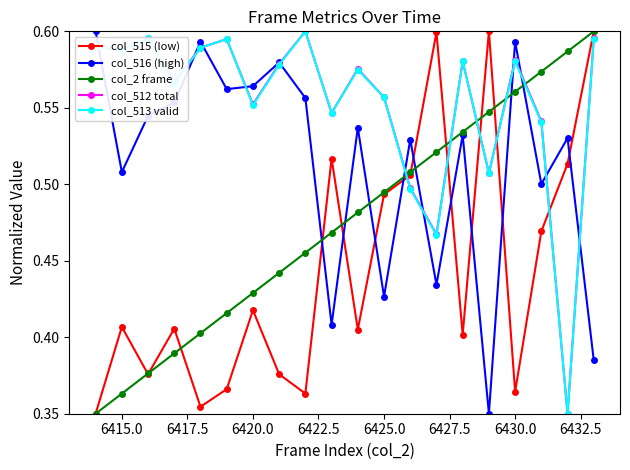

Count the col_516 (high) values in the range 0 to 1.

20